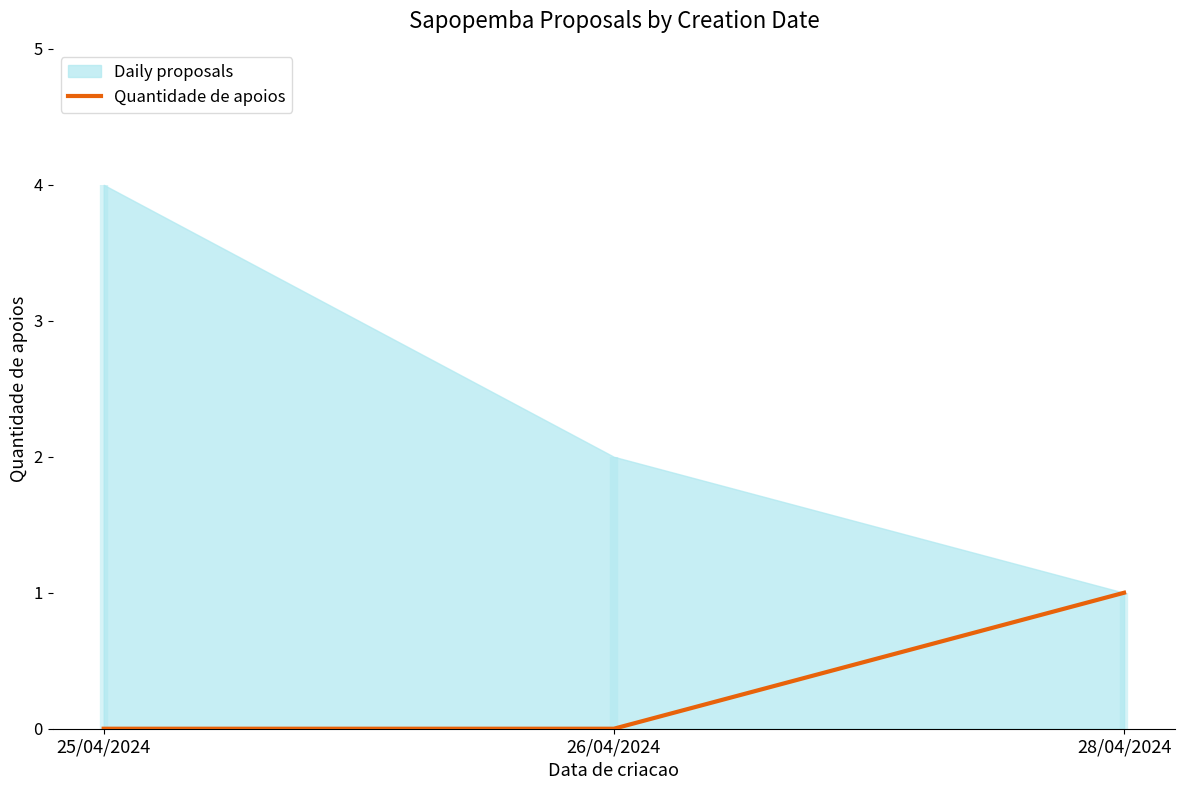

What is the value of the 3rd point from the left?

1